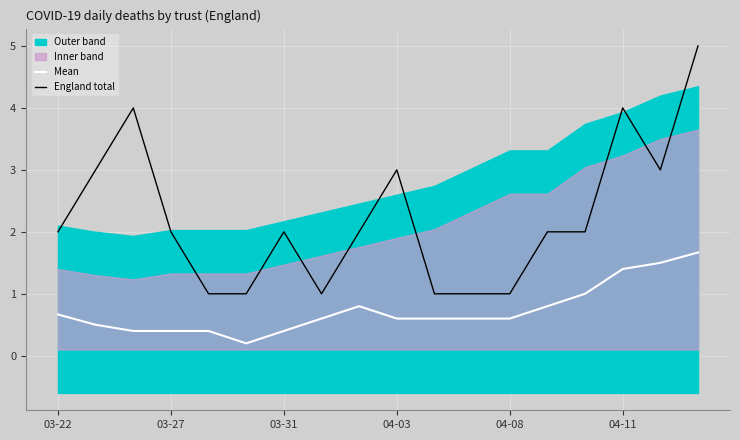

True or false: England total has a value of 2.0 at 03-31.

True